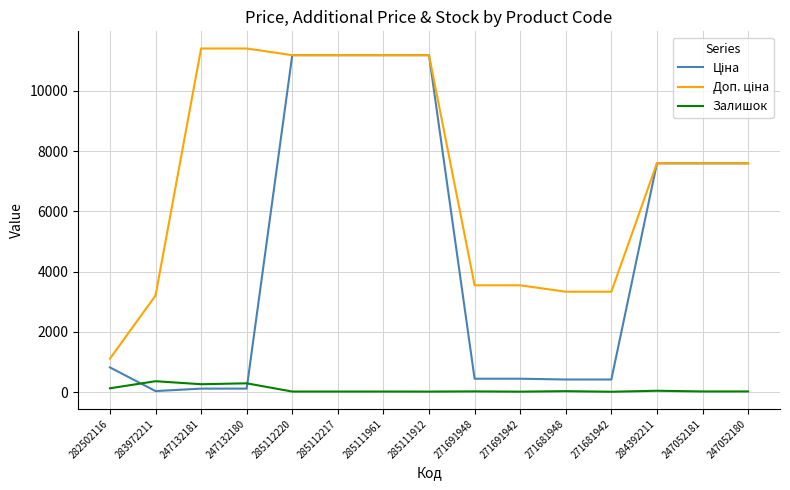

What is the greatest value displayed?

11410.0